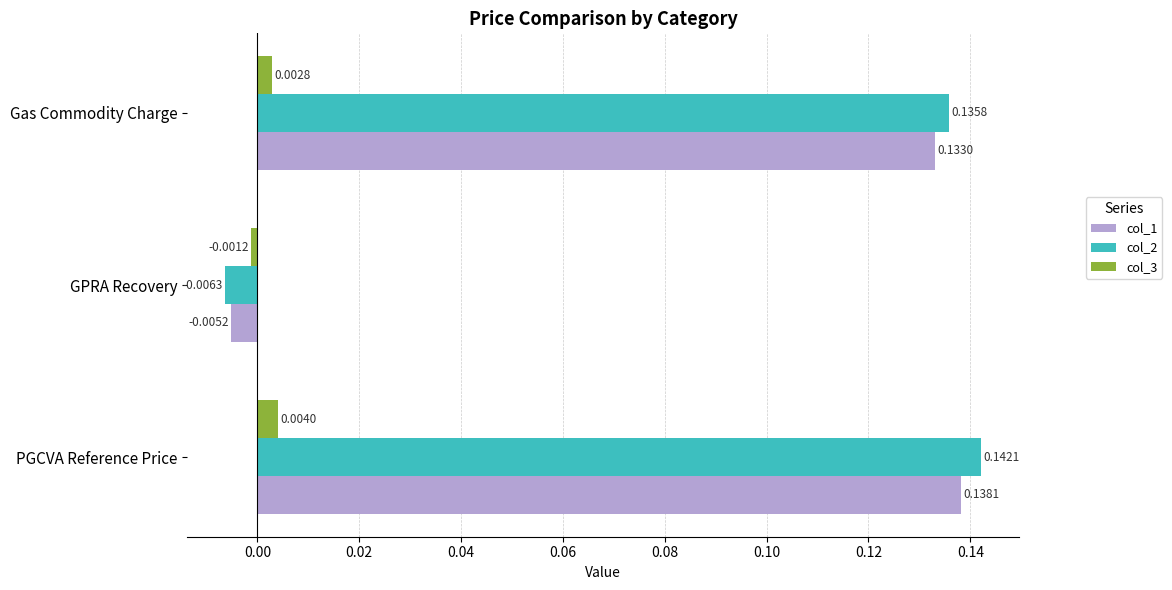

Which series has the largest range (max minus min)?

col_2